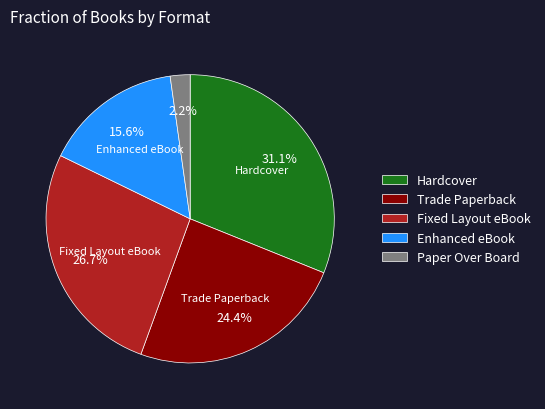

To the nearest percent, what percentage of the pie is Paper Over Board?

2%